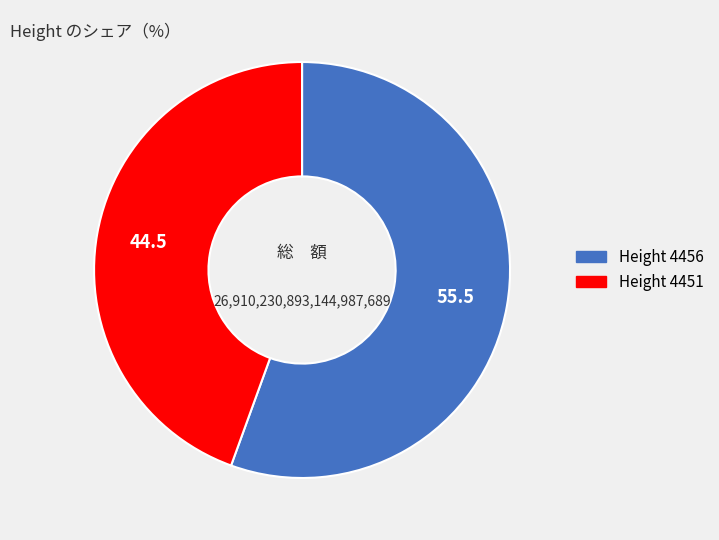

True or false: Height 4451 accounts for 44% of the total.

True